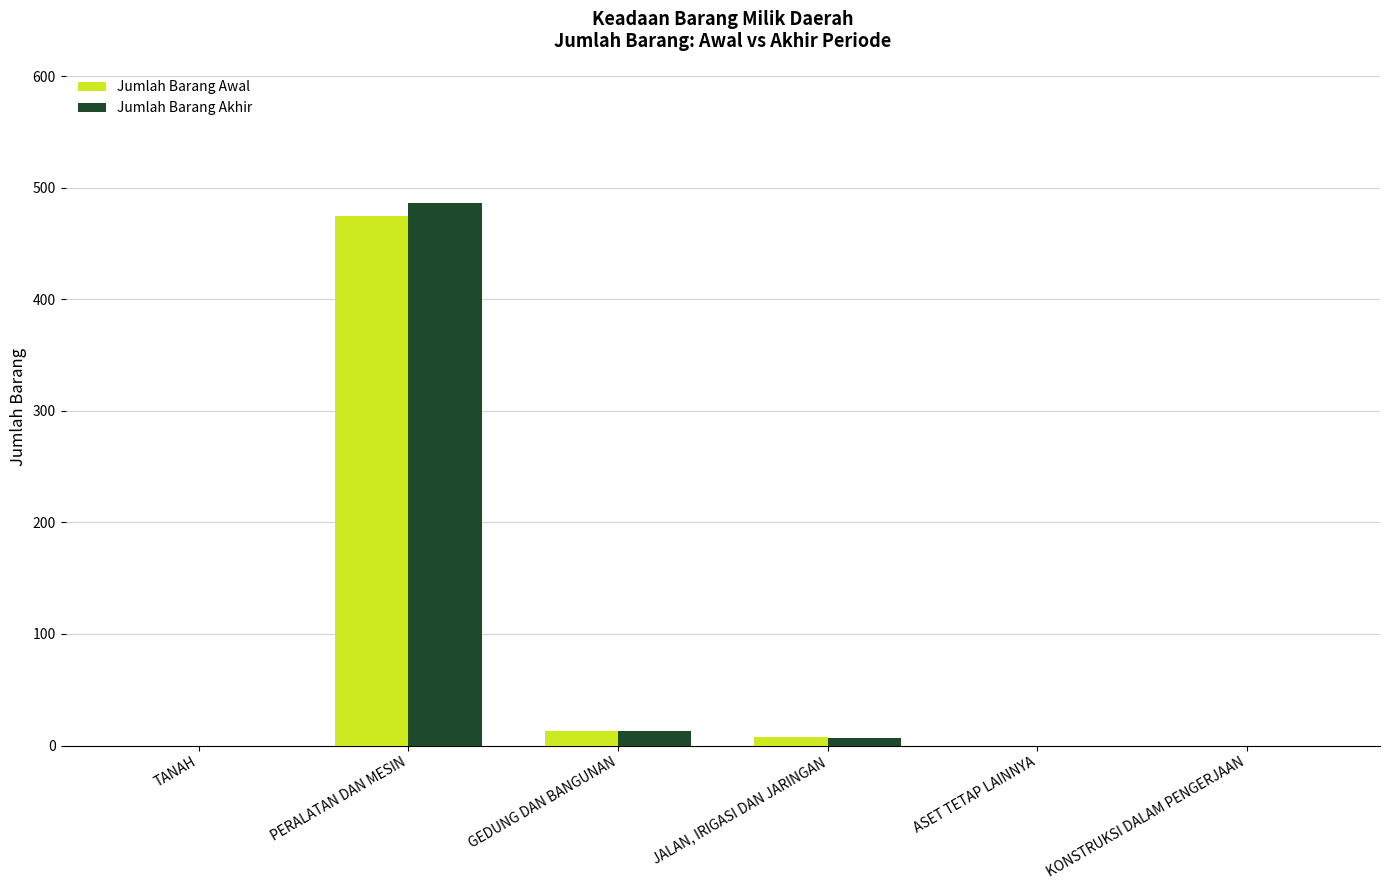

At which label does Jumlah Barang Awal reach its peak?

PERALATAN DAN MESIN